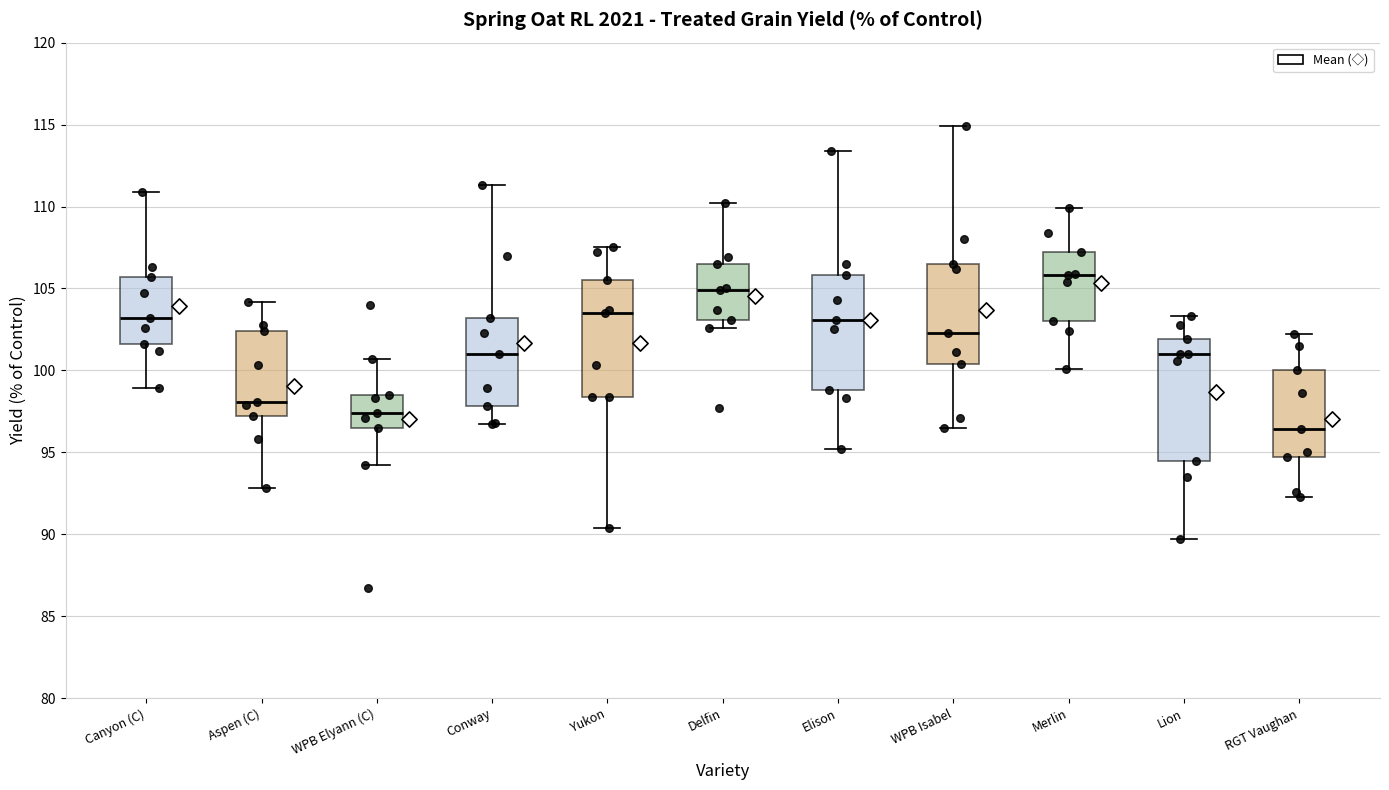

Reading left to right, read every box against the y-axis: the position of its median line, the range the box covers, and the ends of its whiskers. The values are not printed on the chart, so give them approximately, as read against the axis.

Canyon (C): median 103.0, box 101.5 to 105.5, whiskers 99.0 to 111.0
Aspen (C): median 98.0, box 97.0 to 102.5, whiskers 93.0 to 104.0
WPB Elyann (C): median 97.5, box 96.5 to 98.5, whiskers 94.0 to 100.5
Conway: median 101.0, box 98.0 to 103.0, whiskers 96.5 to 111.5
Yukon: median 103.5, box 98.5 to 105.5, whiskers 90.5 to 107.5
Delfin: median 105.0, box 103.0 to 106.5, whiskers 102.5 to 110.0
Elison: median 103.0, box 99.0 to 106.0, whiskers 95.0 to 113.5
WPB Isabel: median 102.5, box 100.5 to 106.5, whiskers 96.5 to 115.0
Merlin: median 106.0, box 103.0 to 107.0, whiskers 100.0 to 110.0
Lion: median 101.0, box 94.5 to 102.0, whiskers 89.5 to 103.5
RGT Vaughan: median 96.5, box 94.5 to 100.0, whiskers 92.5 to 102.0